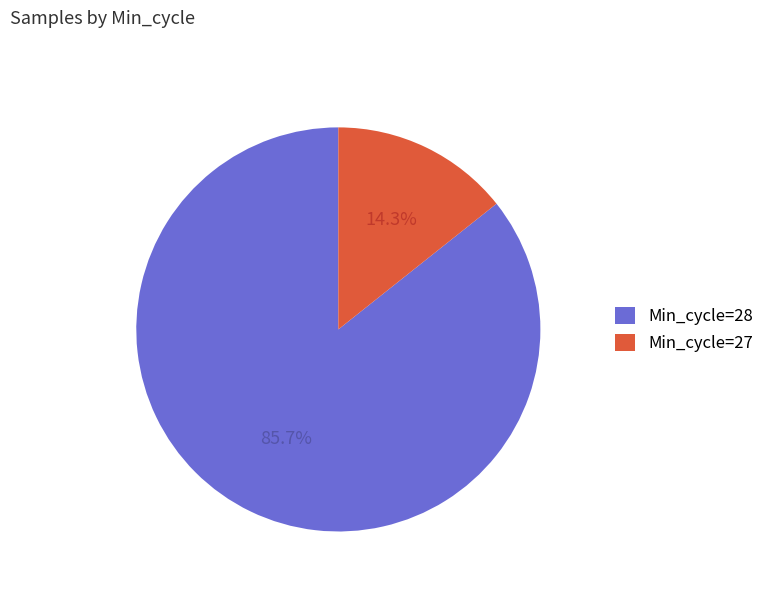

Rank the categories by value from lowest to highest.

Min_cycle=27, Min_cycle=28